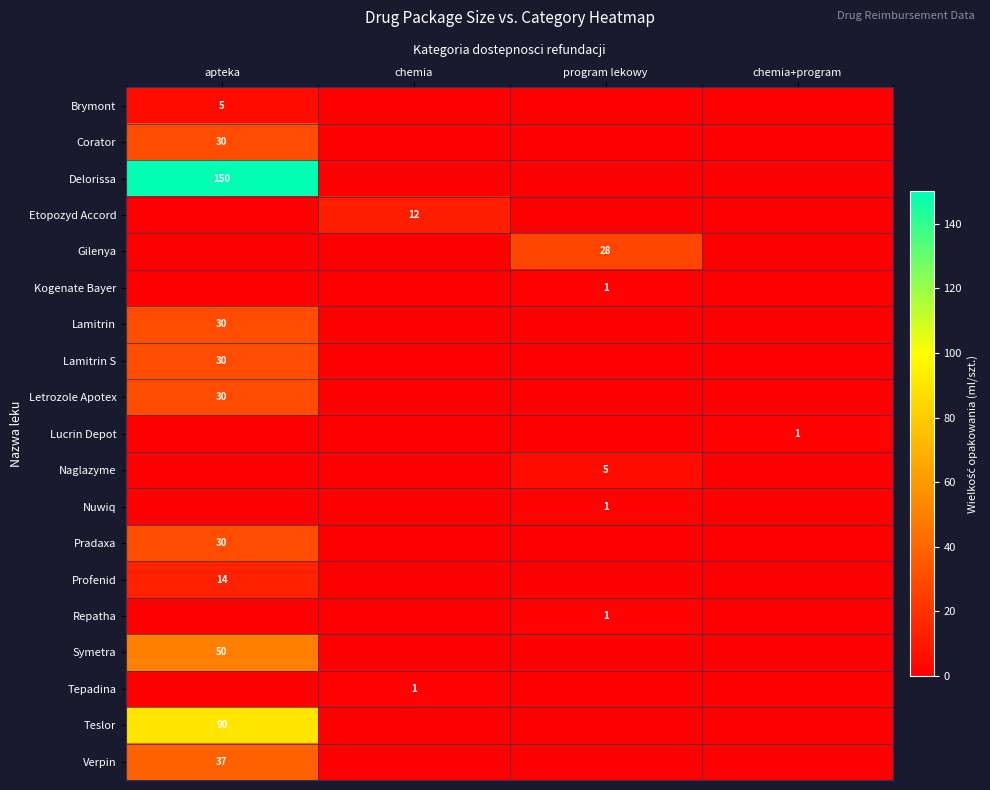

Is it true that Lamitrin equals 30 at apteka?

True